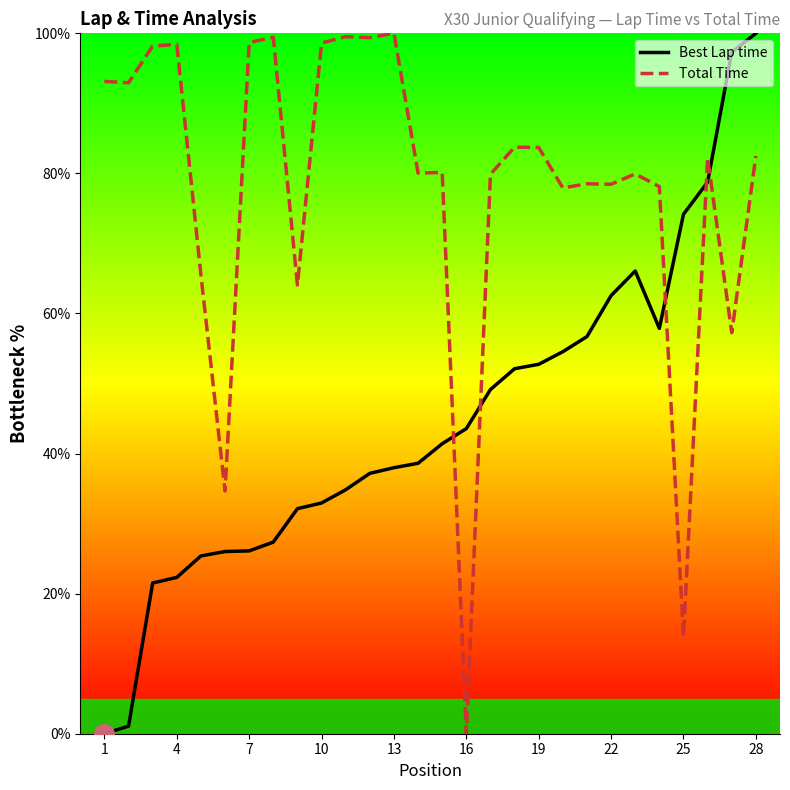

Is the value of Best Lap time at 28 greater than the value of Total Time at 16?

Yes